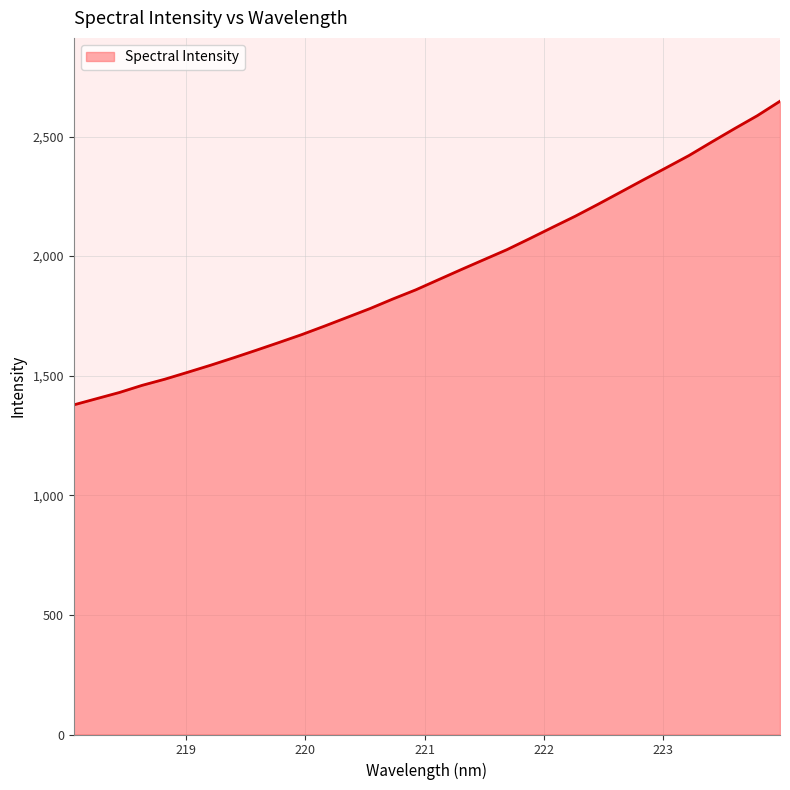

What is the maximum value shown in the chart?

2647.5